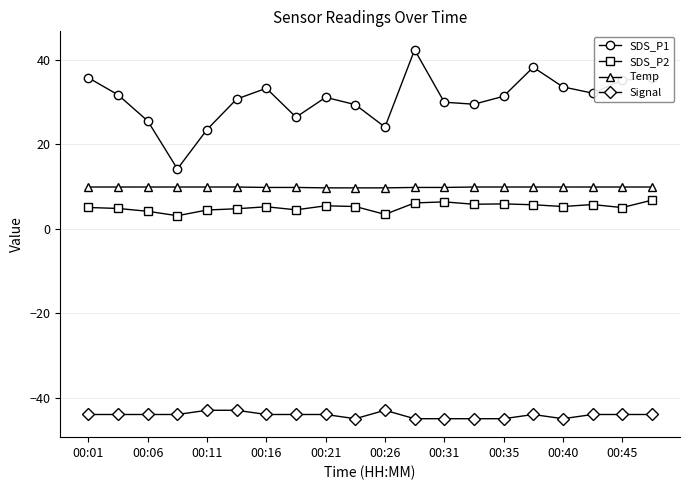

True or false: Signal has more than 0 interior local peaks.

True